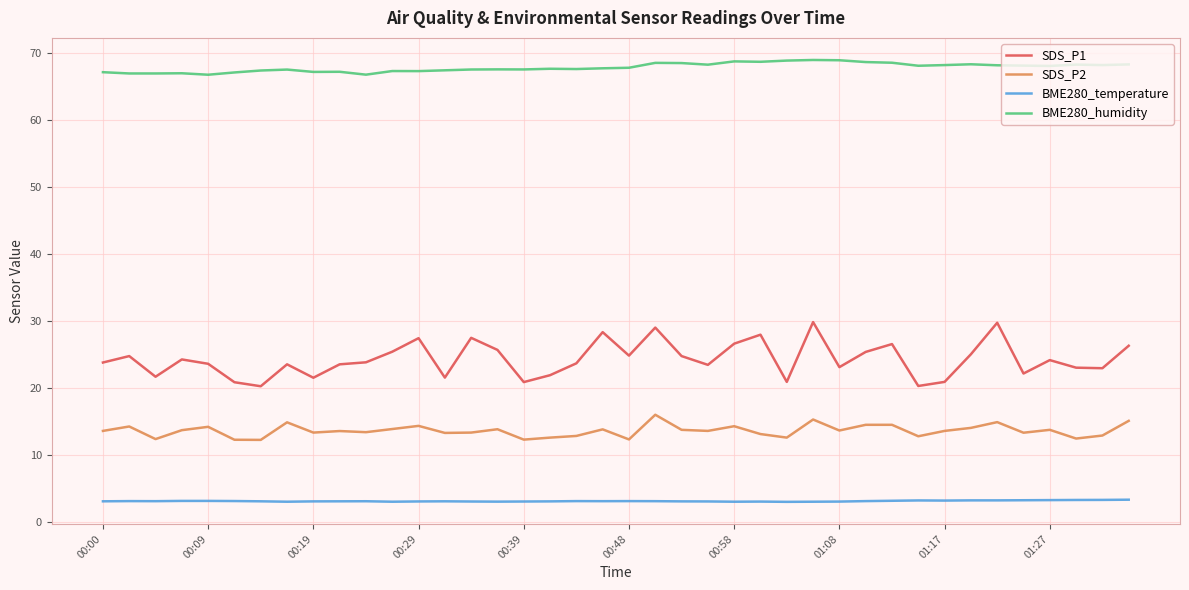

True or false: BME280_humidity and SDS_P1 cross at least once.

False